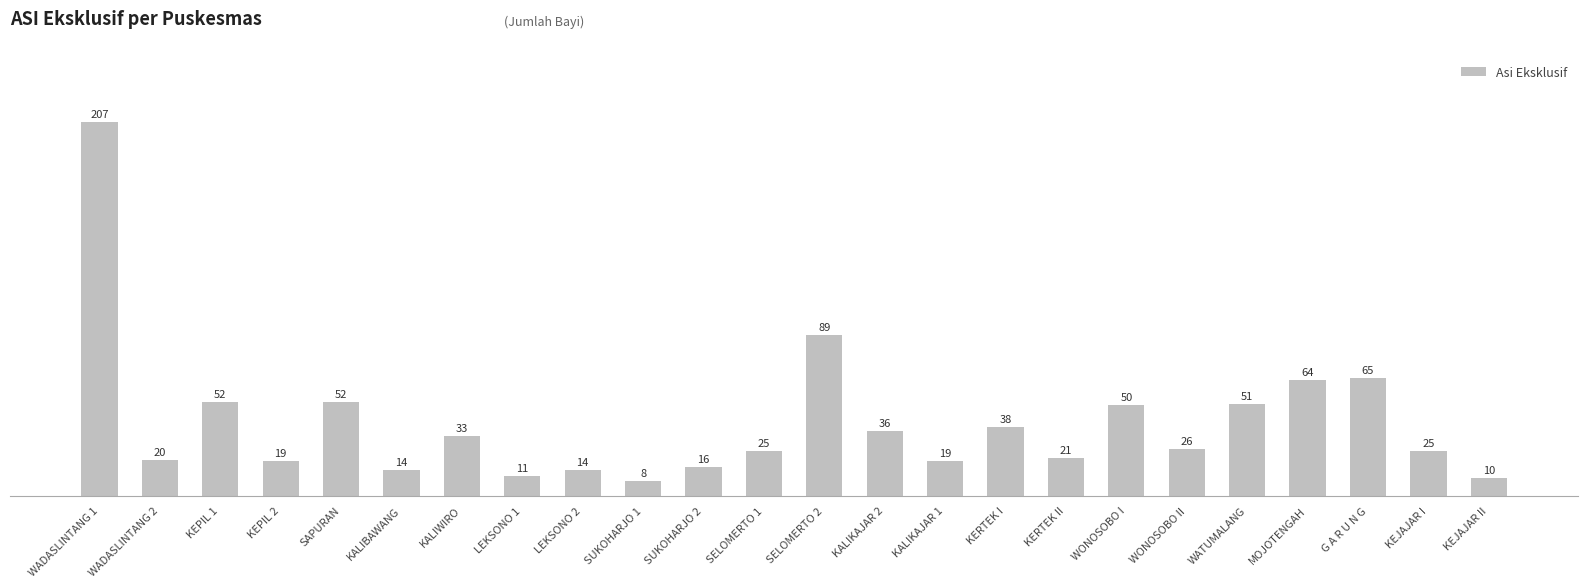

What is the value of the 4th bar from the left?

19